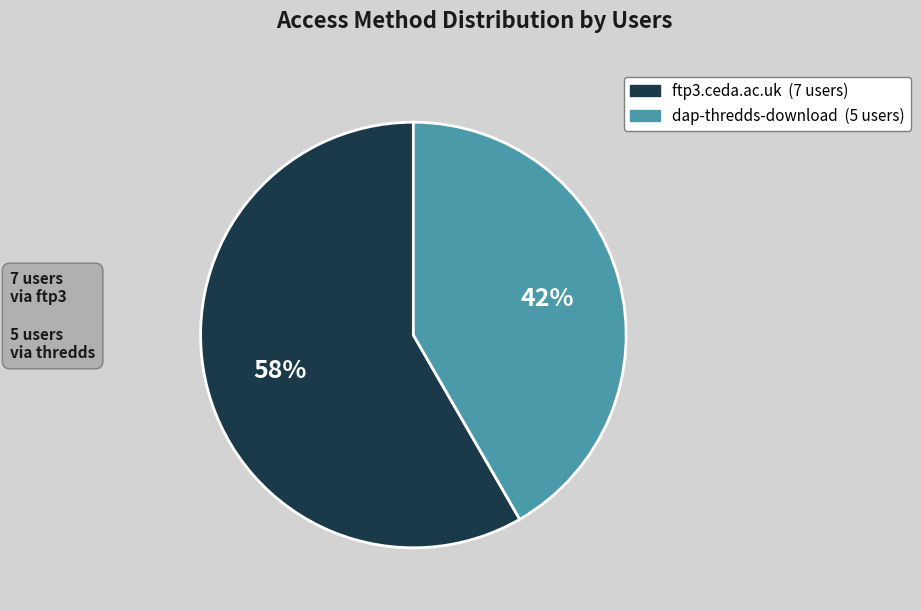

Does dap-thredds-download represent more than half of the total?

No